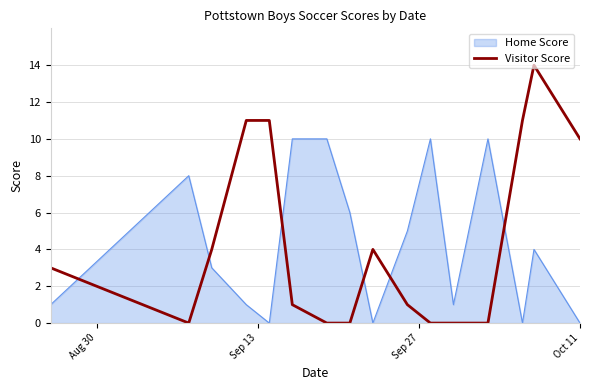

After their last crossing, which series has the higher values: Home Score or Visitor Score?

Visitor Score